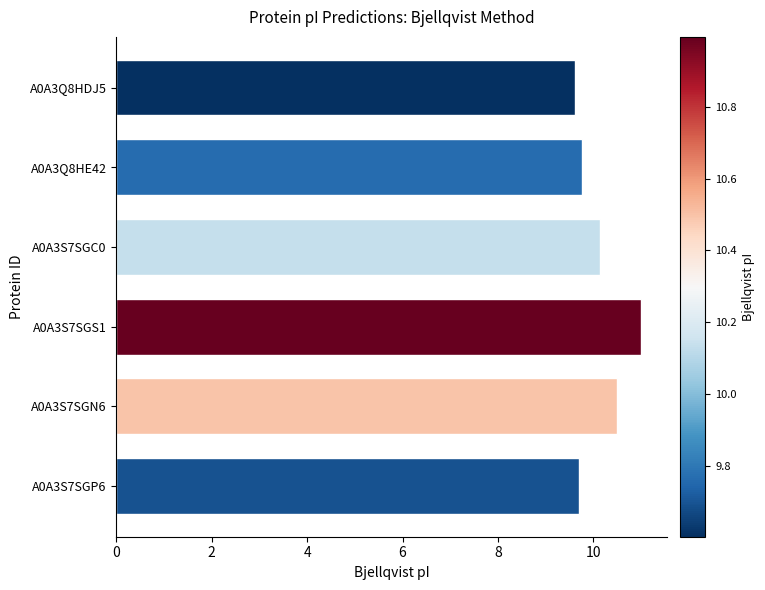

What is the value of the 1st bar from the top?

9.6